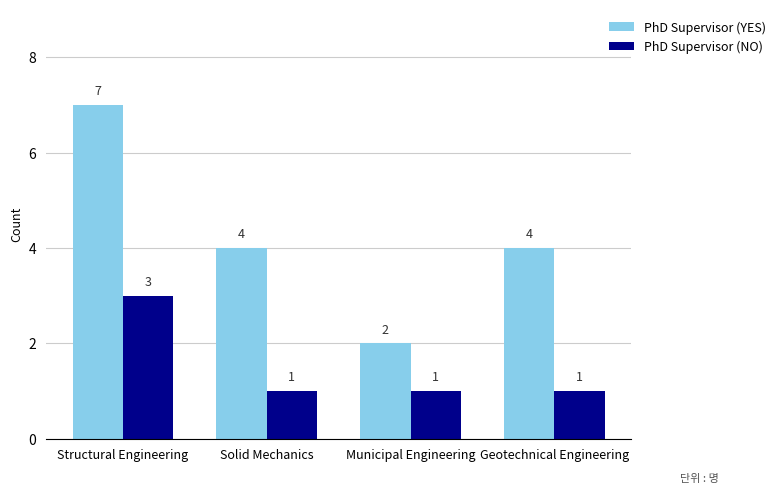

What is the difference between the highest and lowest values at Structural Engineering?

4